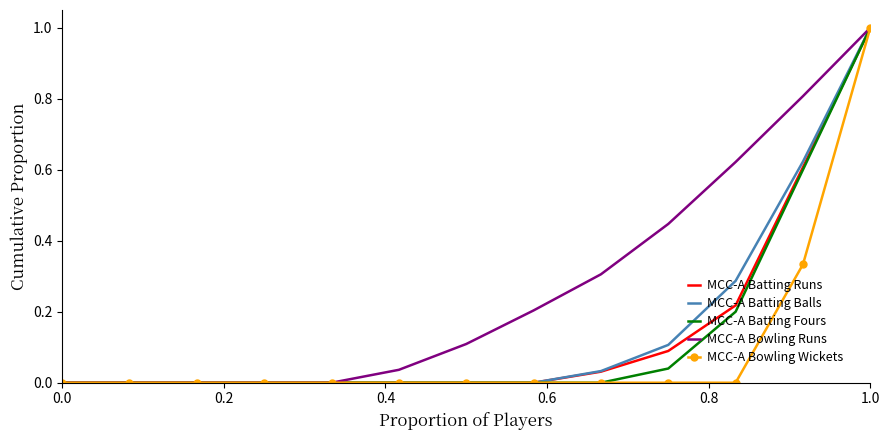

What is the highest value of the MCC-A Bowling Runs series?

1.0